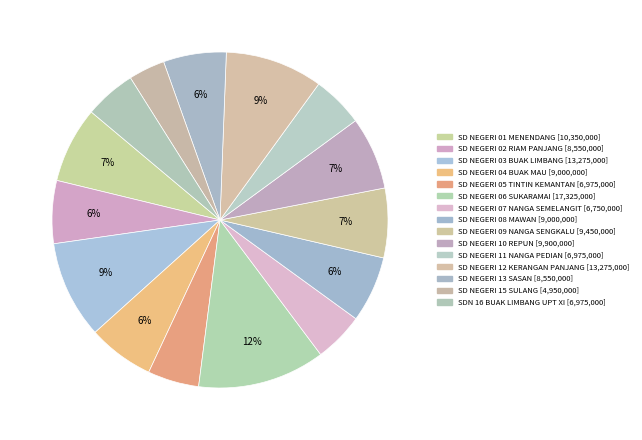

Count the number of slices in the pie.

15